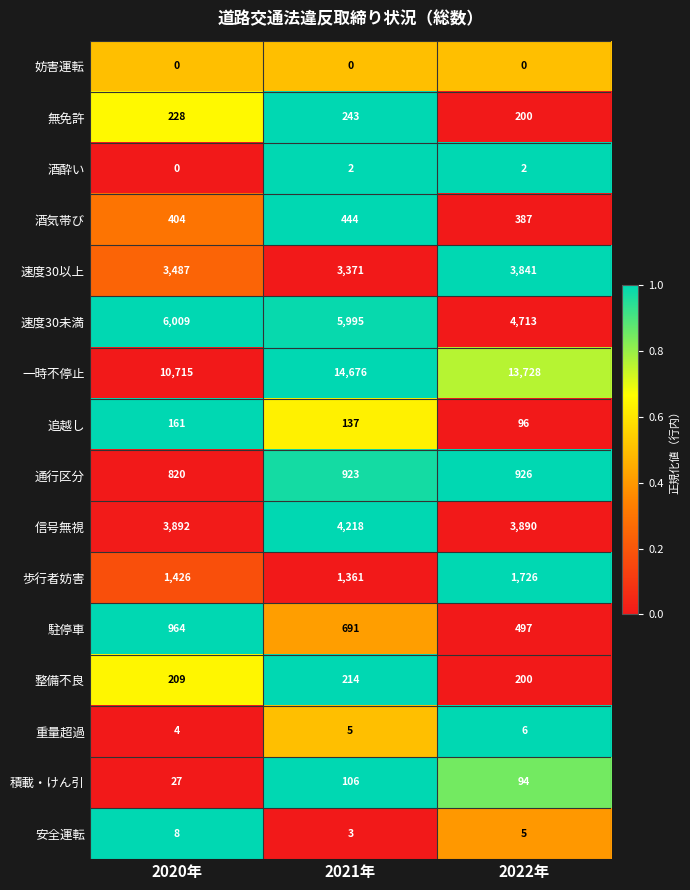

At which category is the sum across all series the highest?

2021年